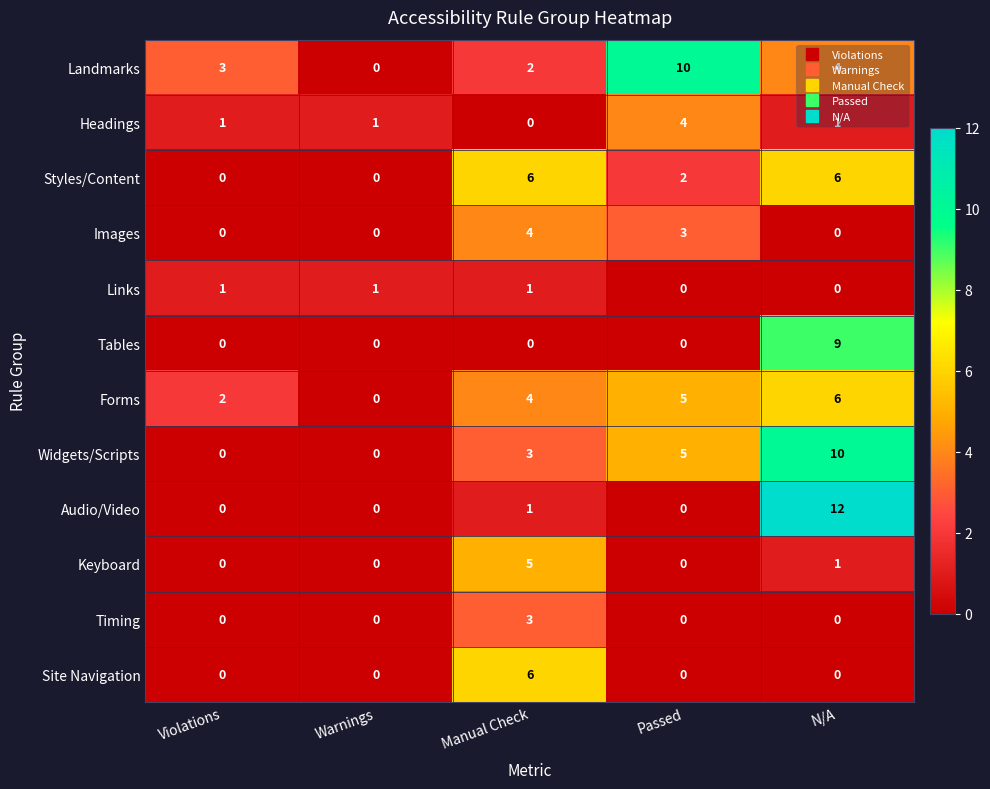

Which series changed the most between Warnings and N/A?

Audio/Video